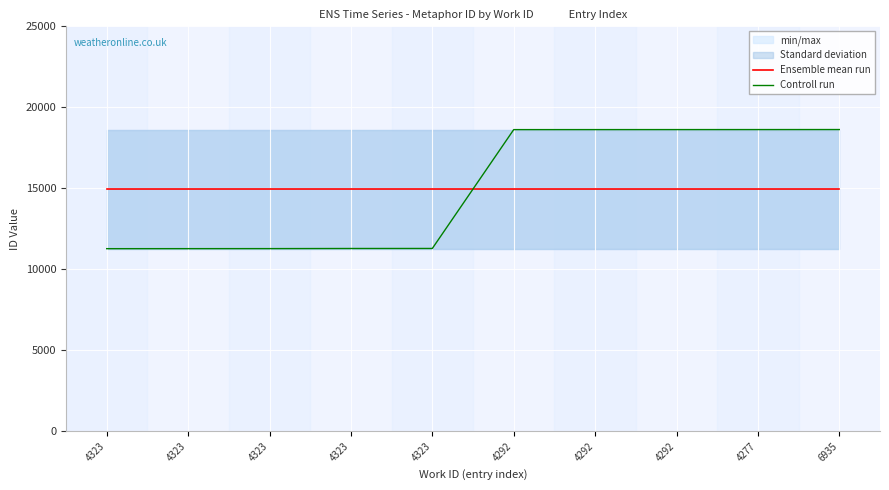

Which category has the lowest value across all series?

4323